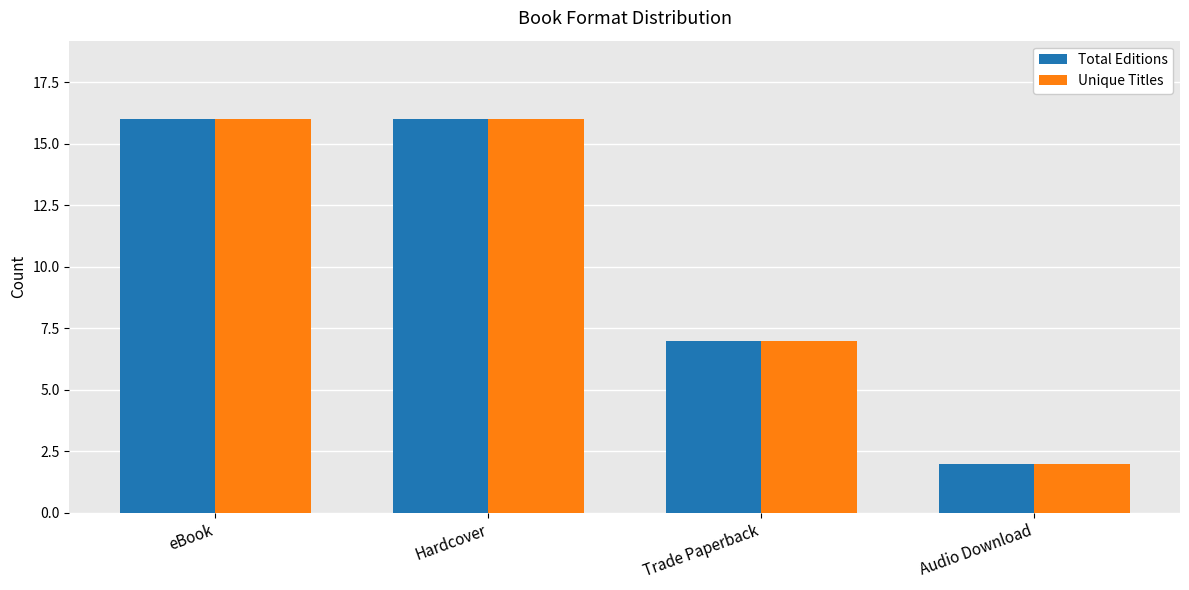

Where is Unique Titles nearest to the value 9?

Trade Paperback